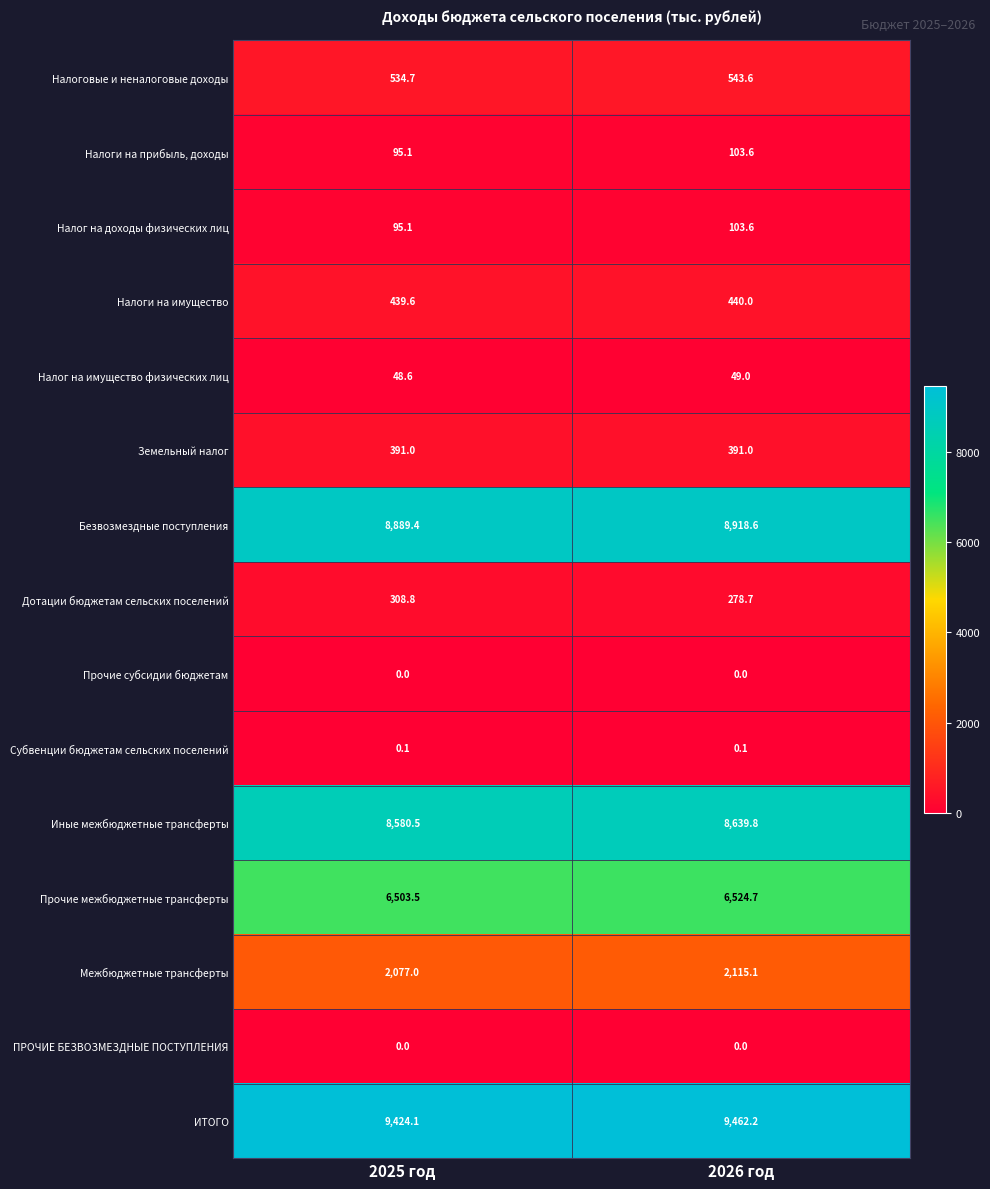

How many distinct data groups are displayed?

15